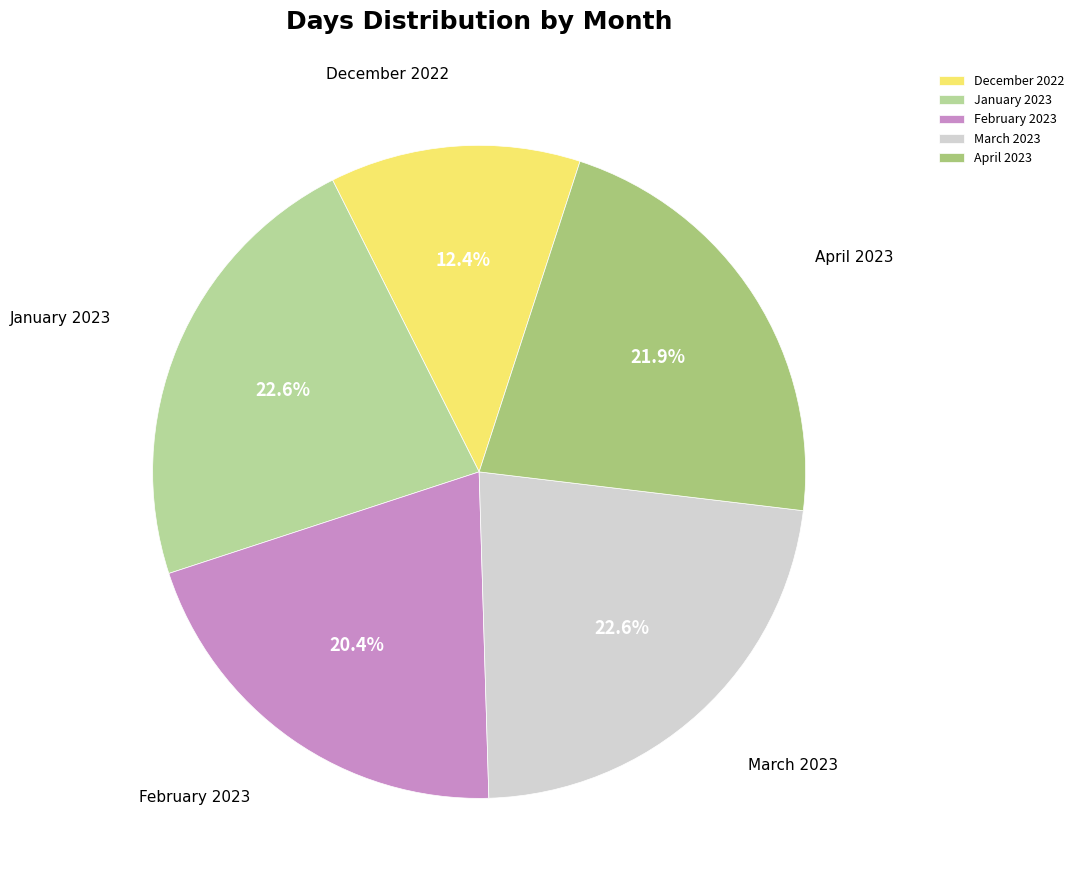

What portion of the pie excludes April 2023?

78.1%